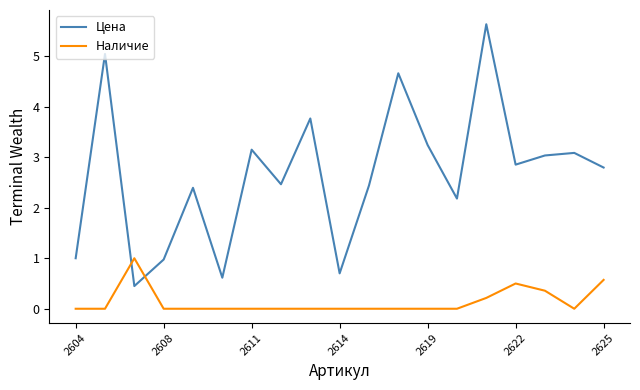

In Цена, how many points are higher than both neighbors (excluding endpoints)?

7